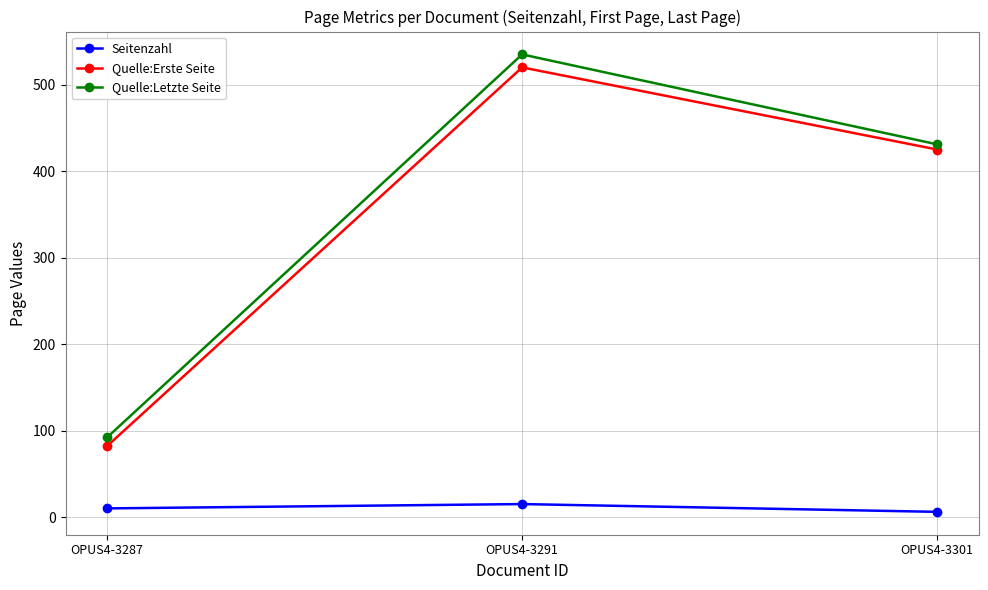

Between OPUS4-3291 and OPUS4-3301, which series saw the biggest shift?

Quelle:Letzte Seite